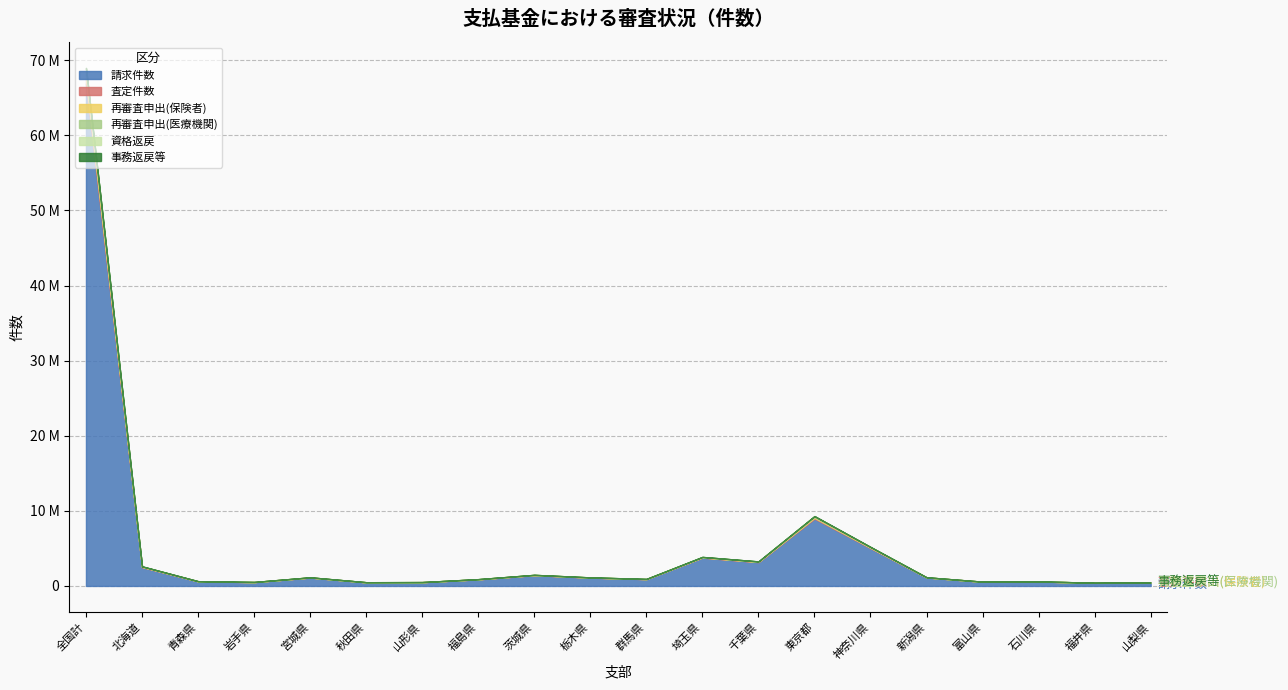

Which series ends up on top after the final intersection of 再審査申出(医療機関) and 査定件数?

査定件数